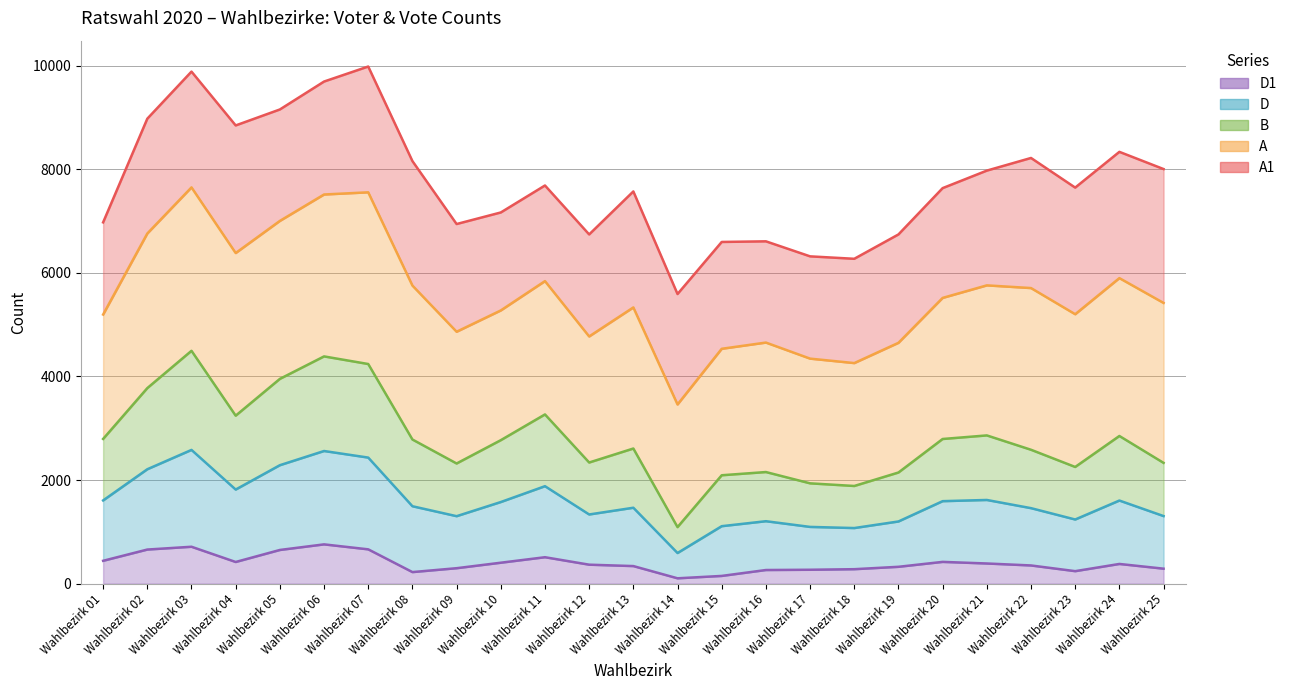

What is the total value across all series at Wahlbezirk 14?

1785